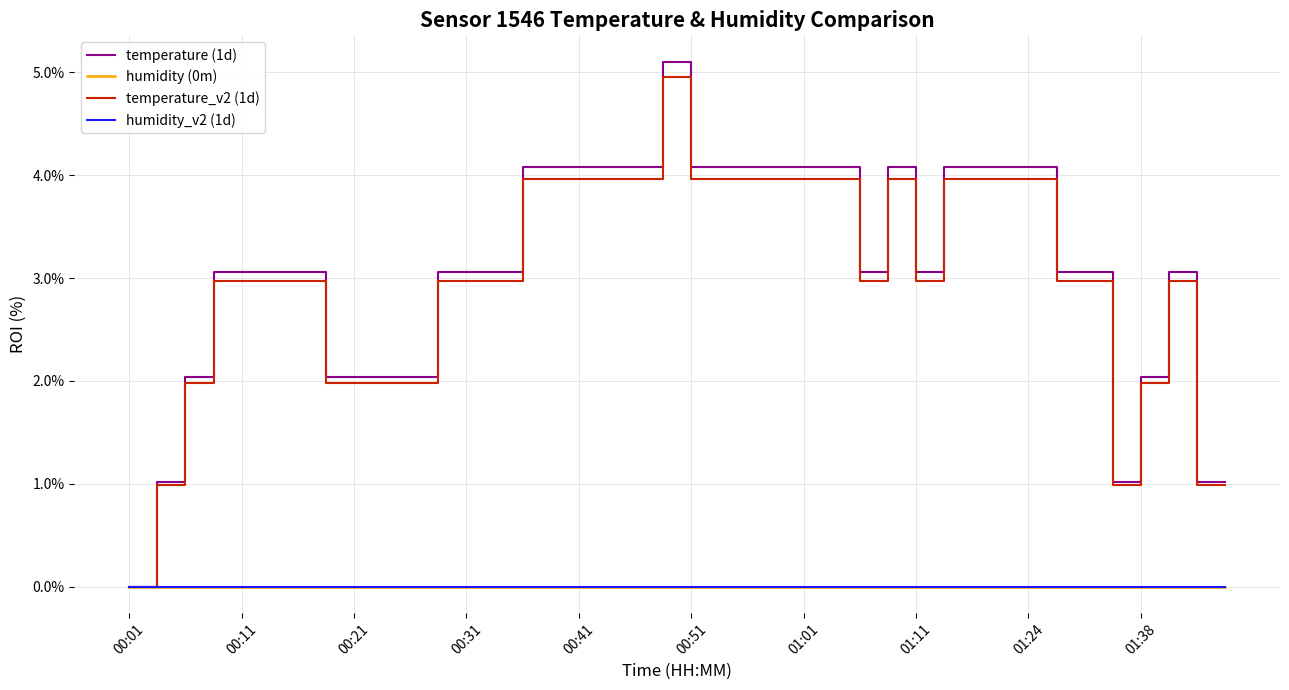

True or false: temperature_v2 (1d) and temperature (1d) intersect in this chart.

False